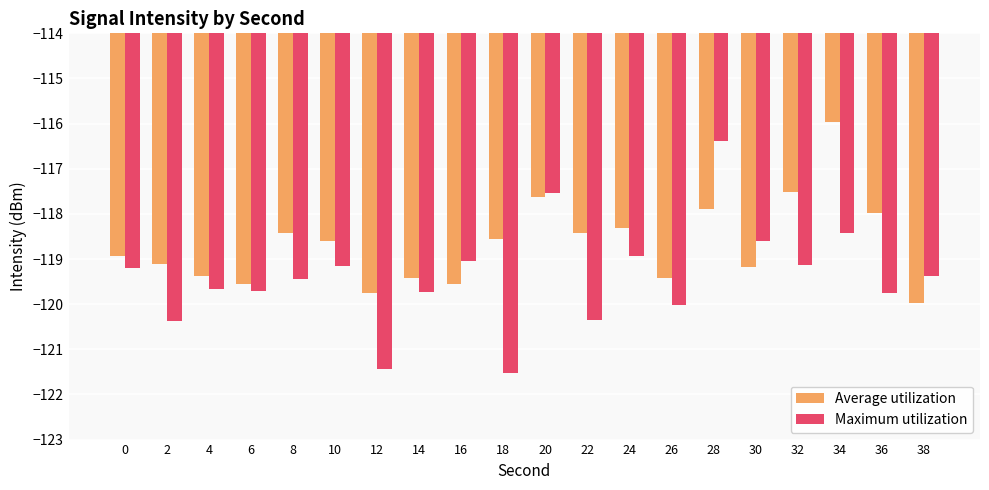

Between 0 and 34, which series saw the biggest shift?

Average utilization